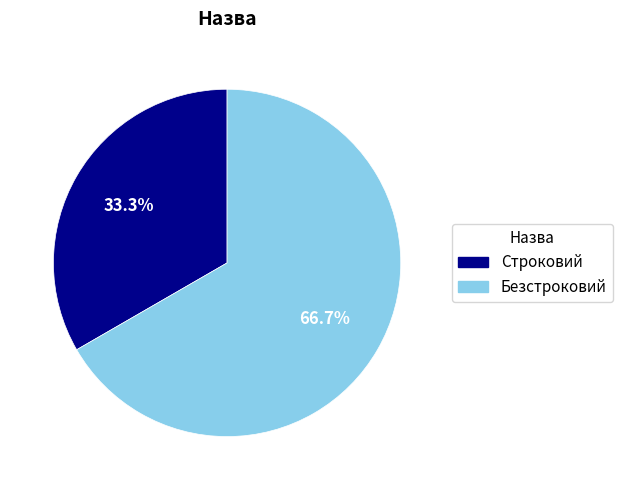

True or false: Безстроковий accounts for 77% of the total.

False